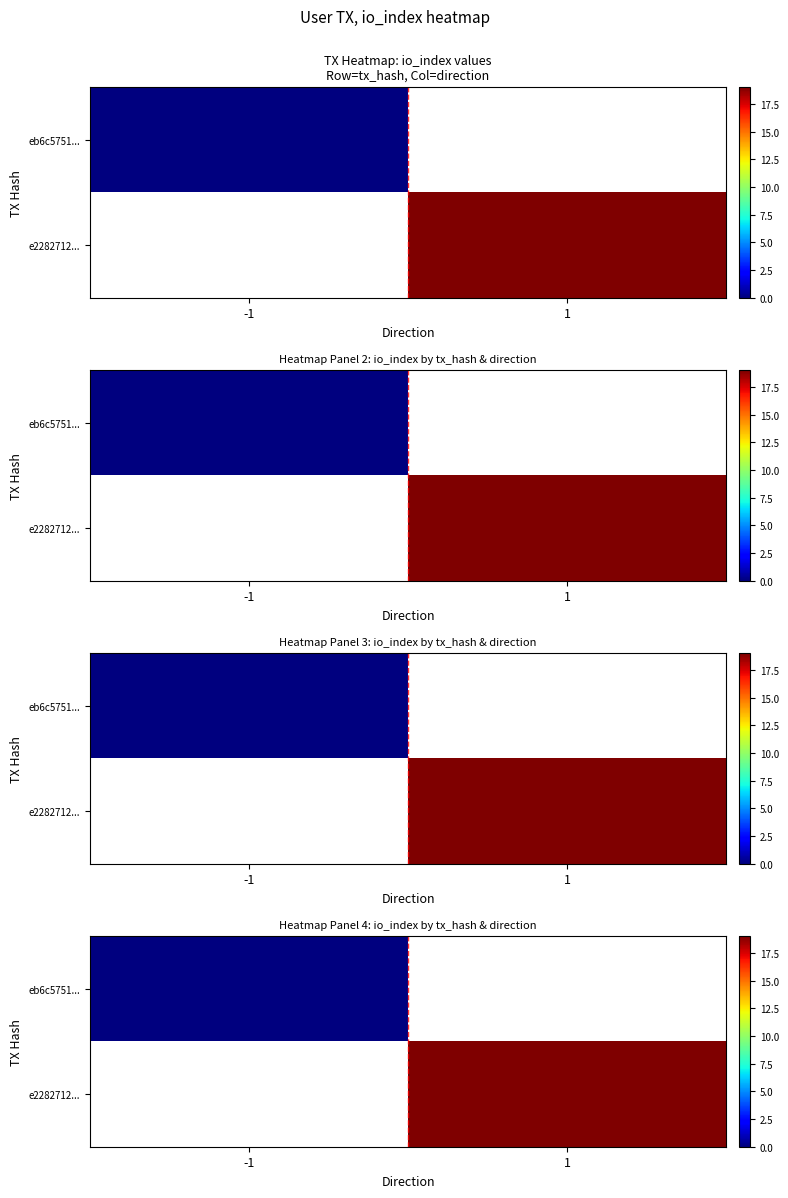

True or false: e2282712... has a value of 5.4 at 1.

False